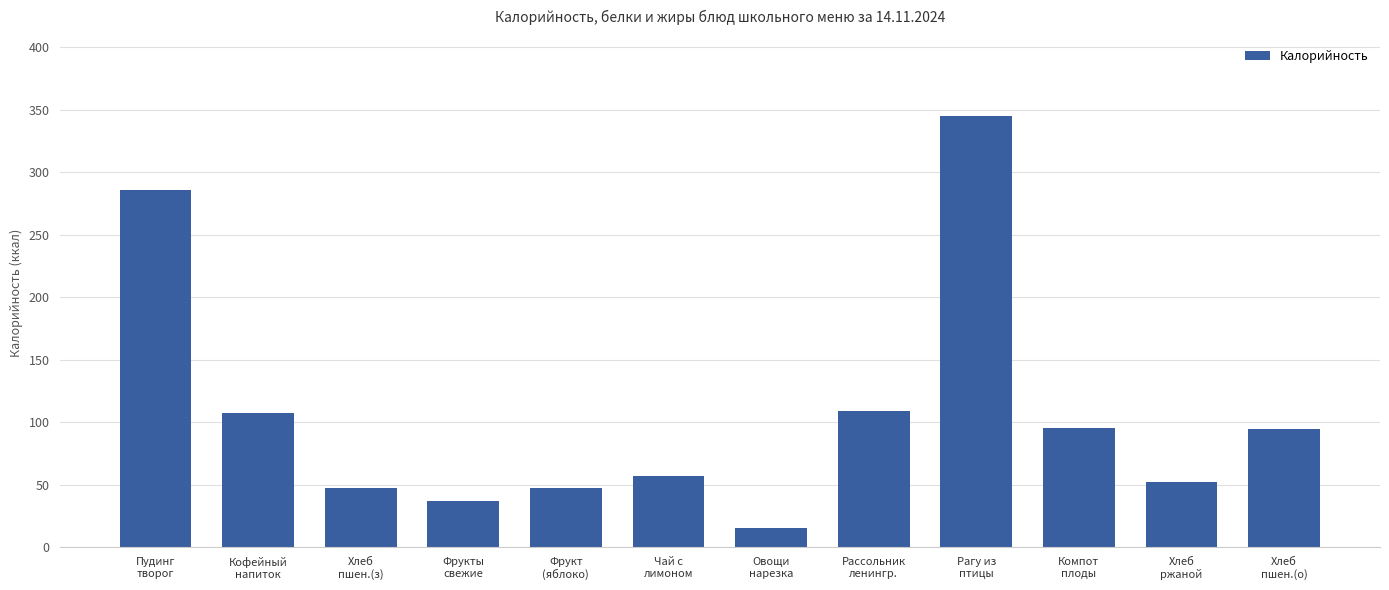

What is the ratio of the value at Пудинг
творог to the value at Хлеб
ржаной?

5.5